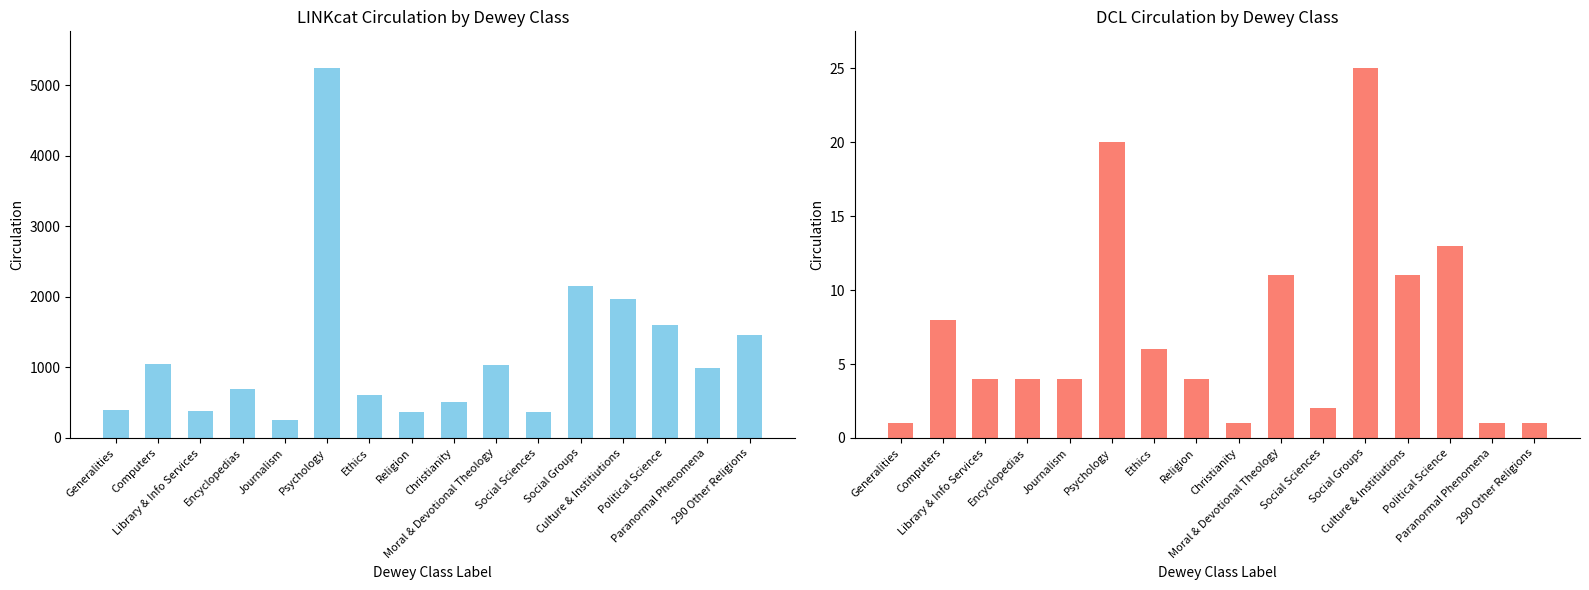

Which series has the largest range (max minus min)?

LINKcat Circulation